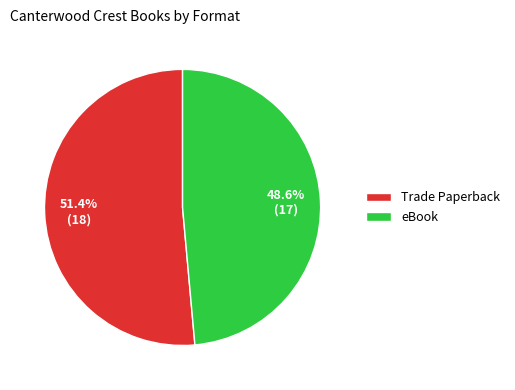

Which slice is the largest?

Trade Paperback